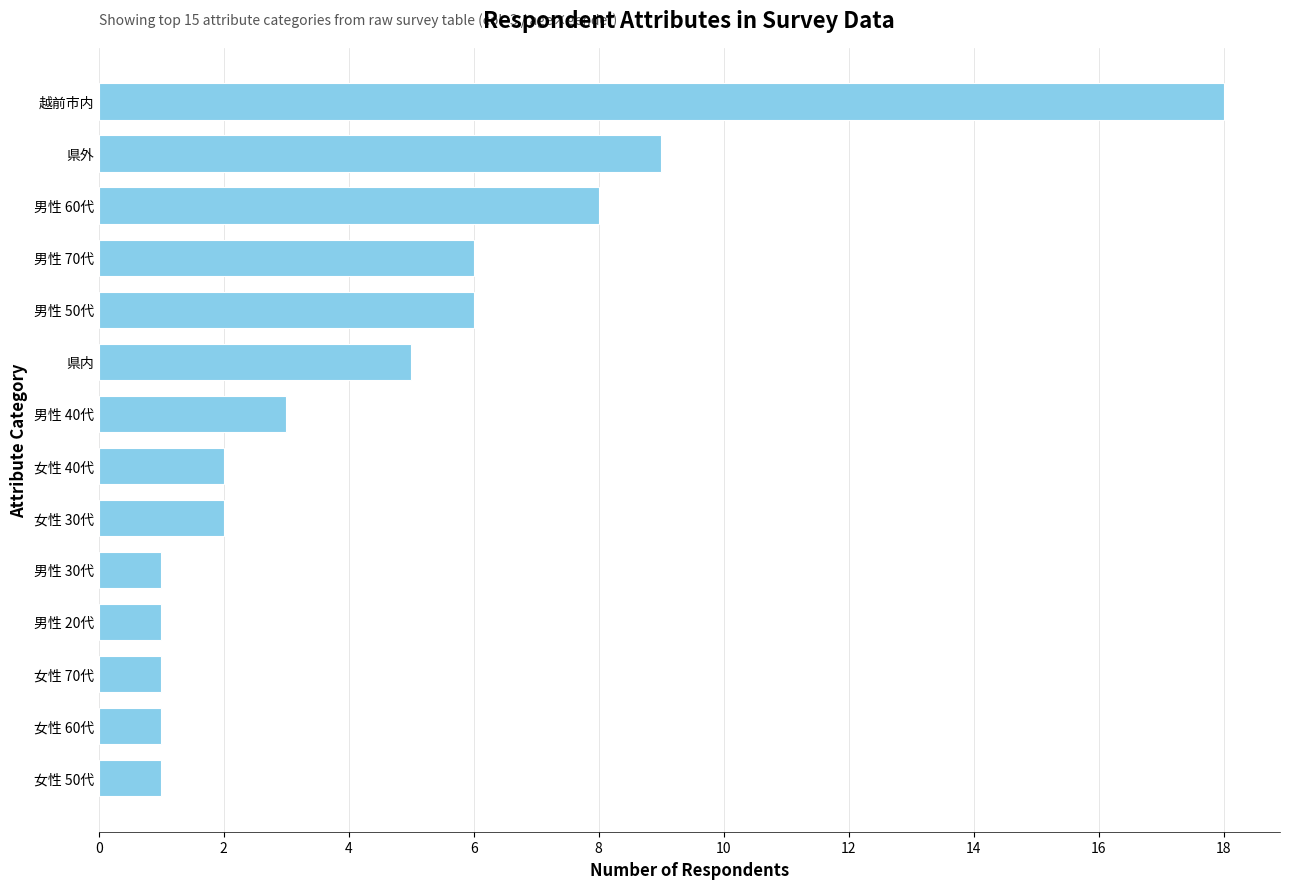

What is the minimum value shown in the chart?

1